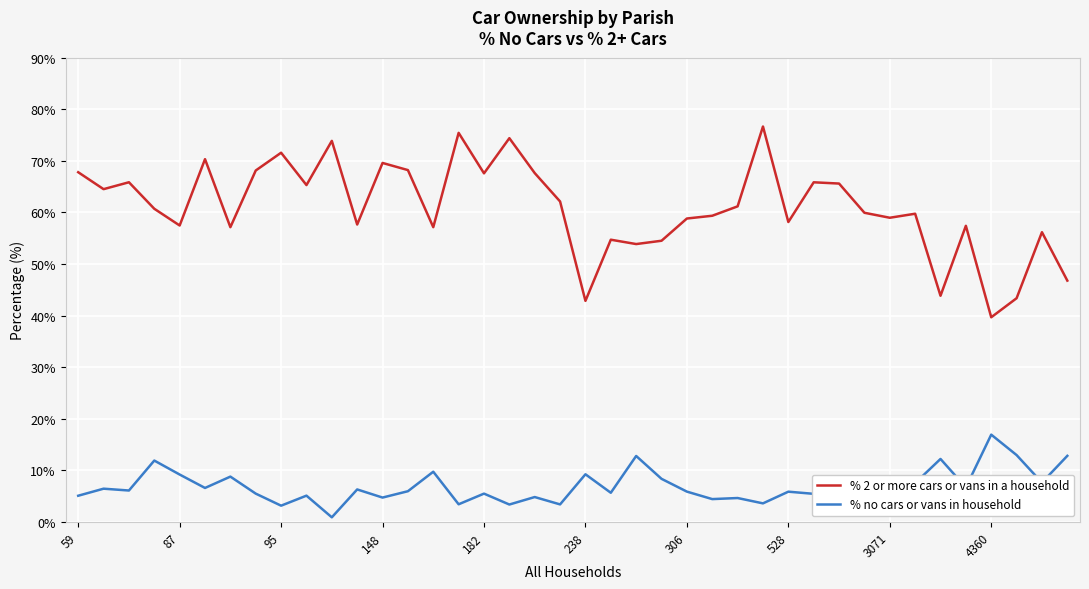

True or false: % no cars or vans in household and % 2 or more cars or vans in a household cross at least once.

False